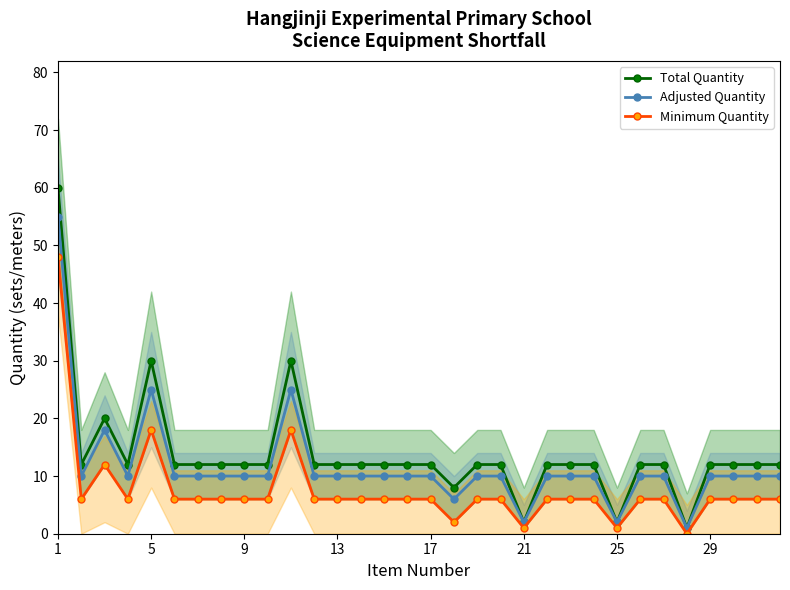

At how many categories does at least one series exceed 37?

1